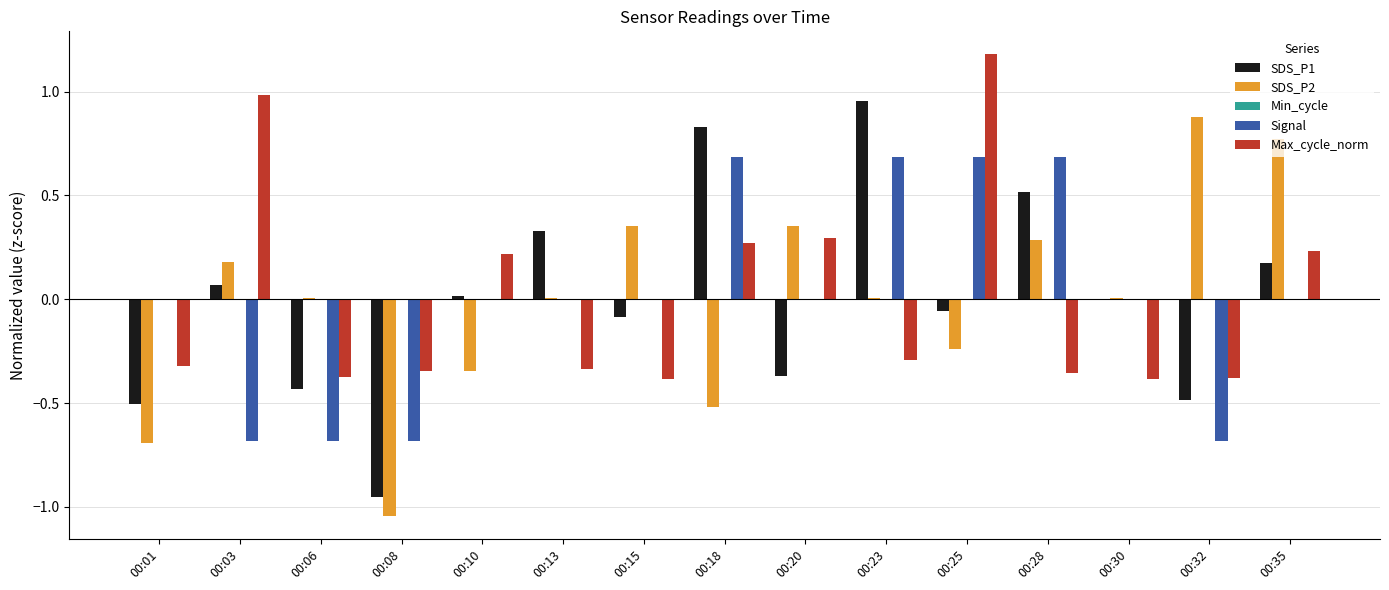

What is the maximum value shown in the chart?

1.2